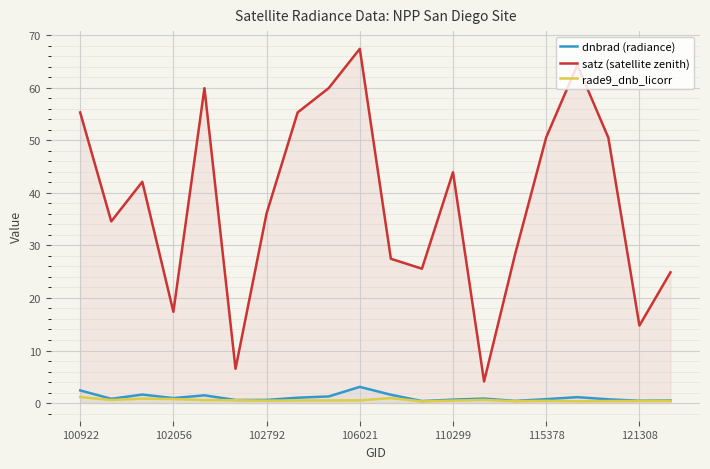

At how many categories does at least one series exceed 32?

12